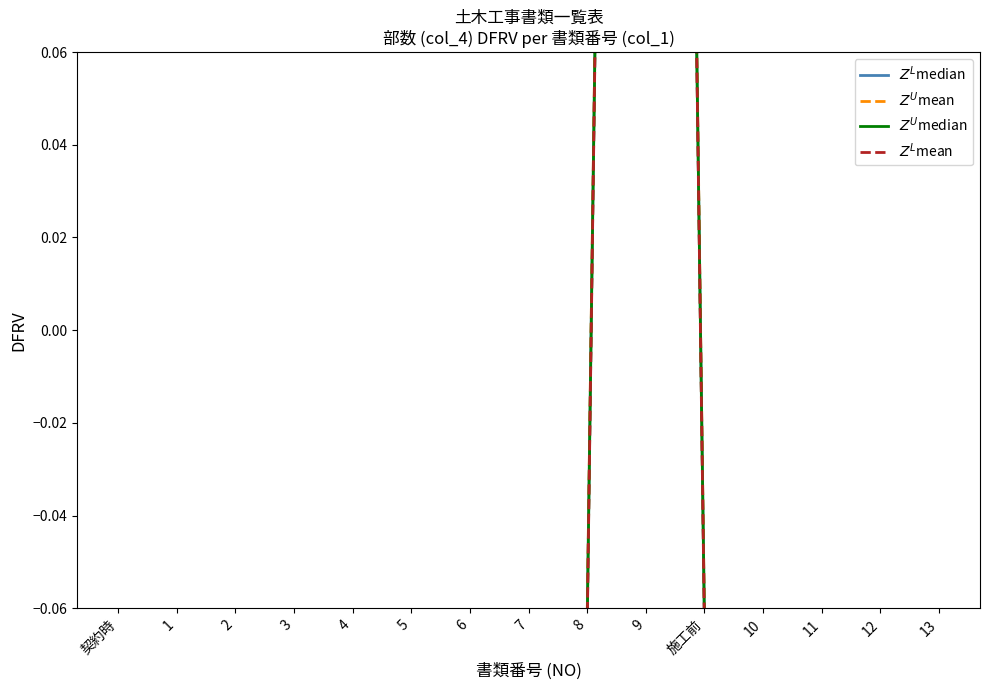

Rank the series at 9 from lowest to highest value.

$Z^L$mean, $Z^U$median, $Z^L$median, $Z^U$mean